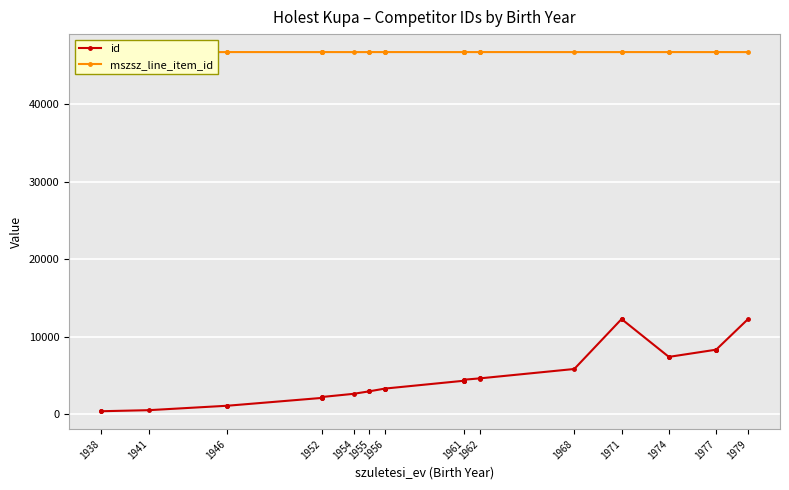

Which label corresponds to the largest value in the chart?

1938